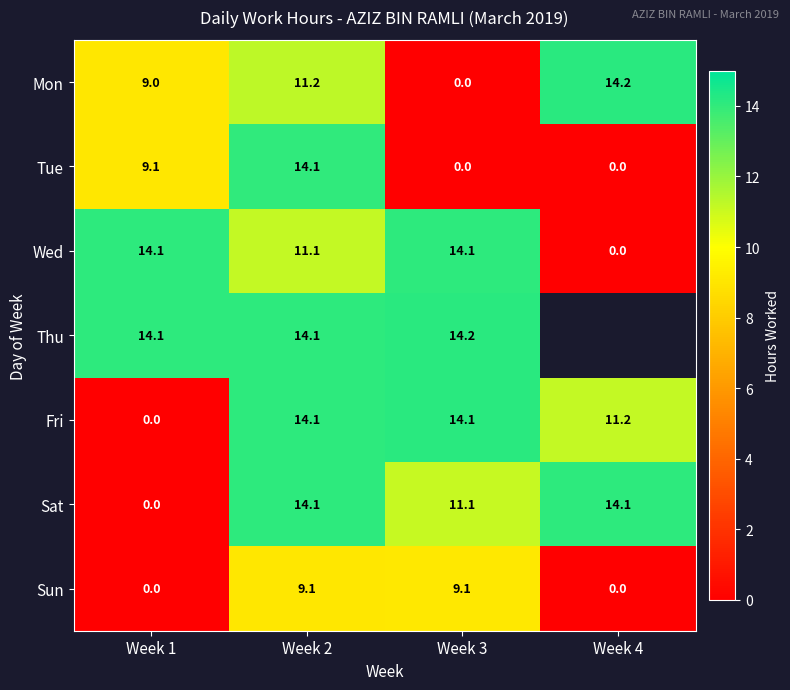

At which category is the sum across all series the highest?

Week 2